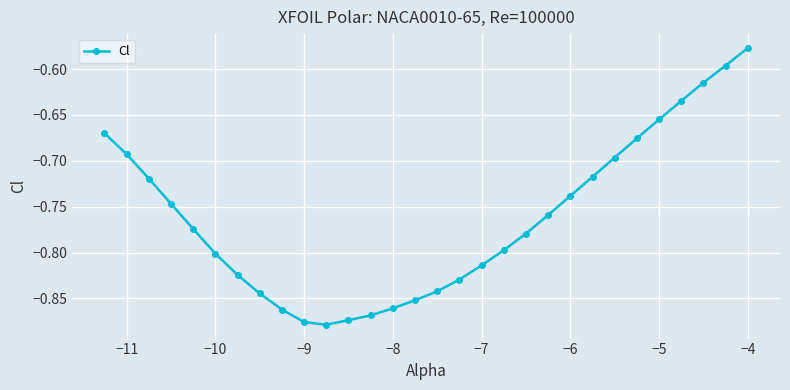

What is the difference between the maximum and minimum values?

0.3